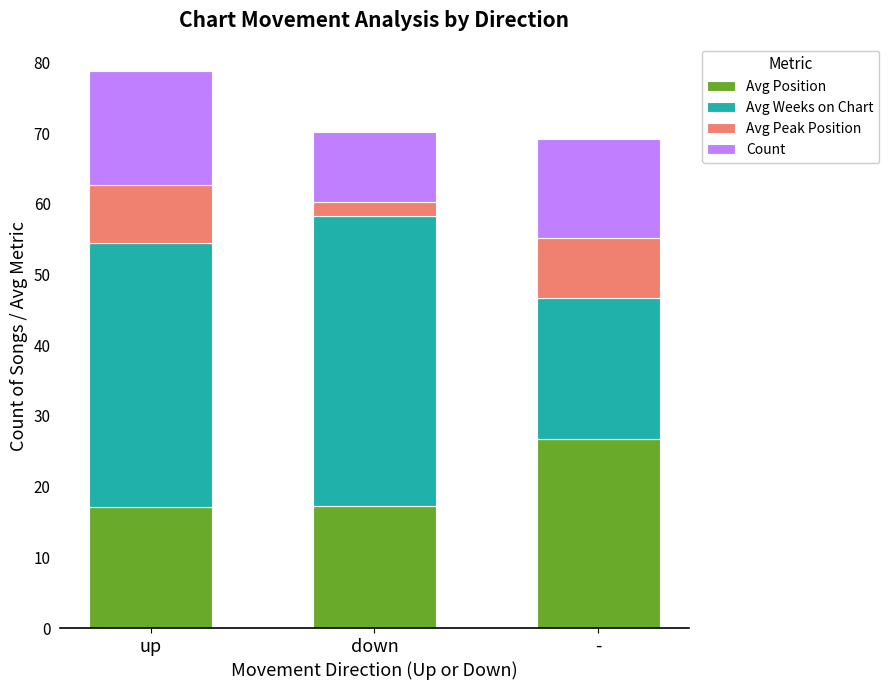

What is the difference between the maximum and minimum values in the Avg Position series?

9.6